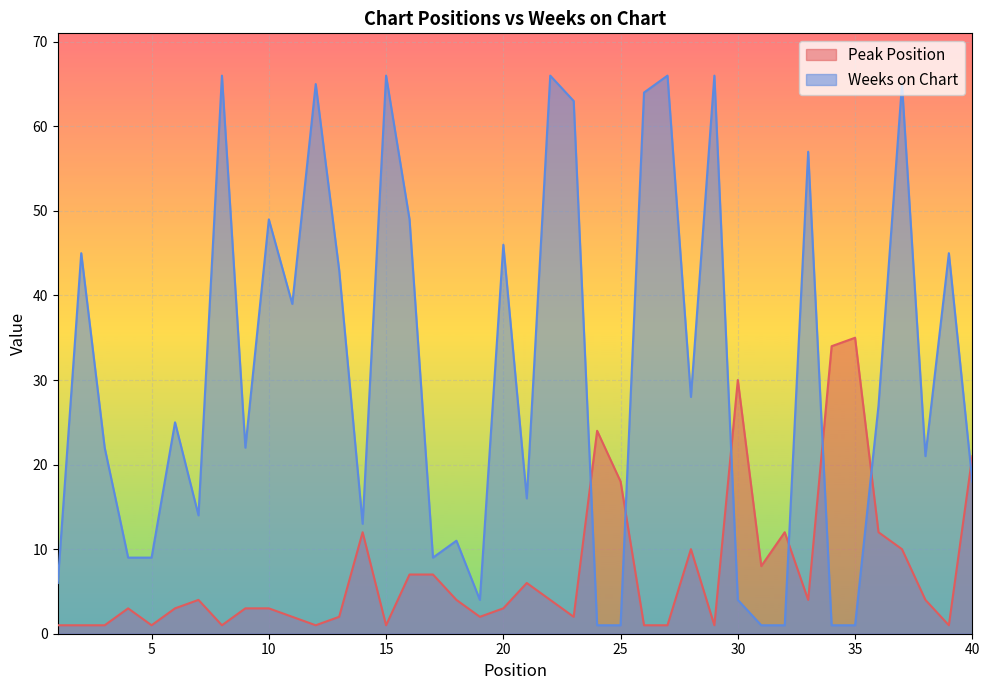

How many lines are shown in the chart?

2